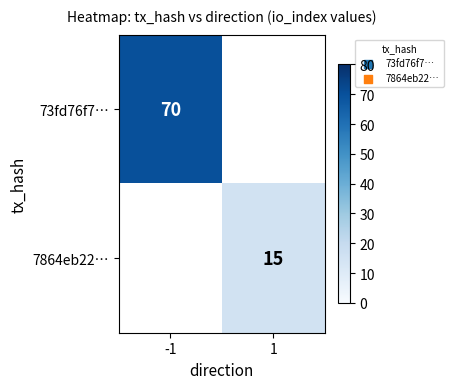

The value of 73fd76f7… at -1 is 116. True or false?

False